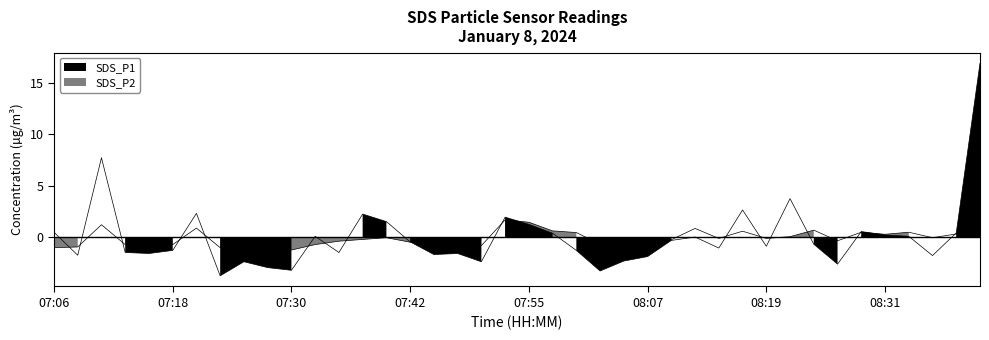

What is the maximum value for SDS_P1?

16.9